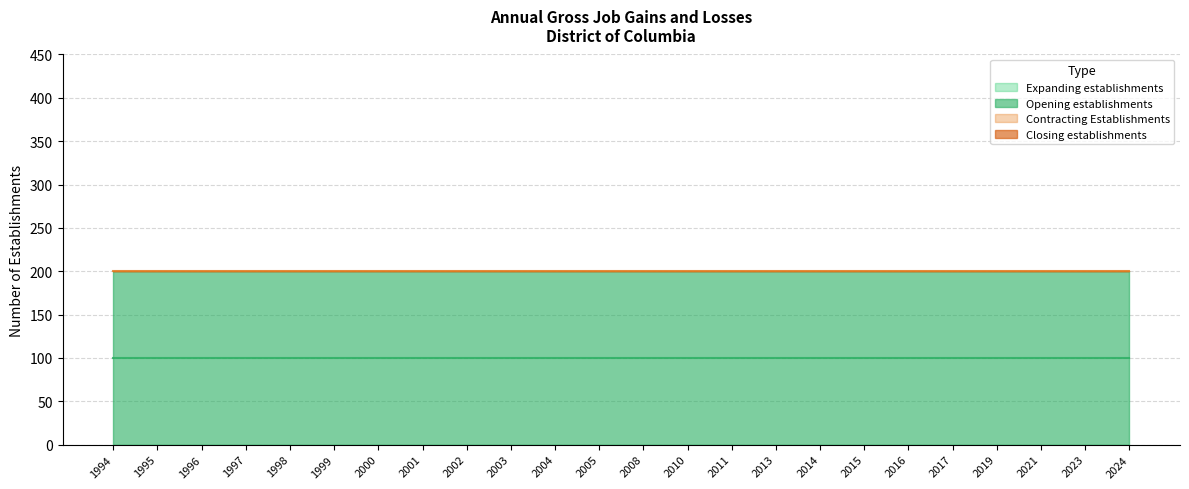

What are all the series names shown in the legend?

Expanding establishments, Opening establishments, Contracting Establishments, Closing establishments